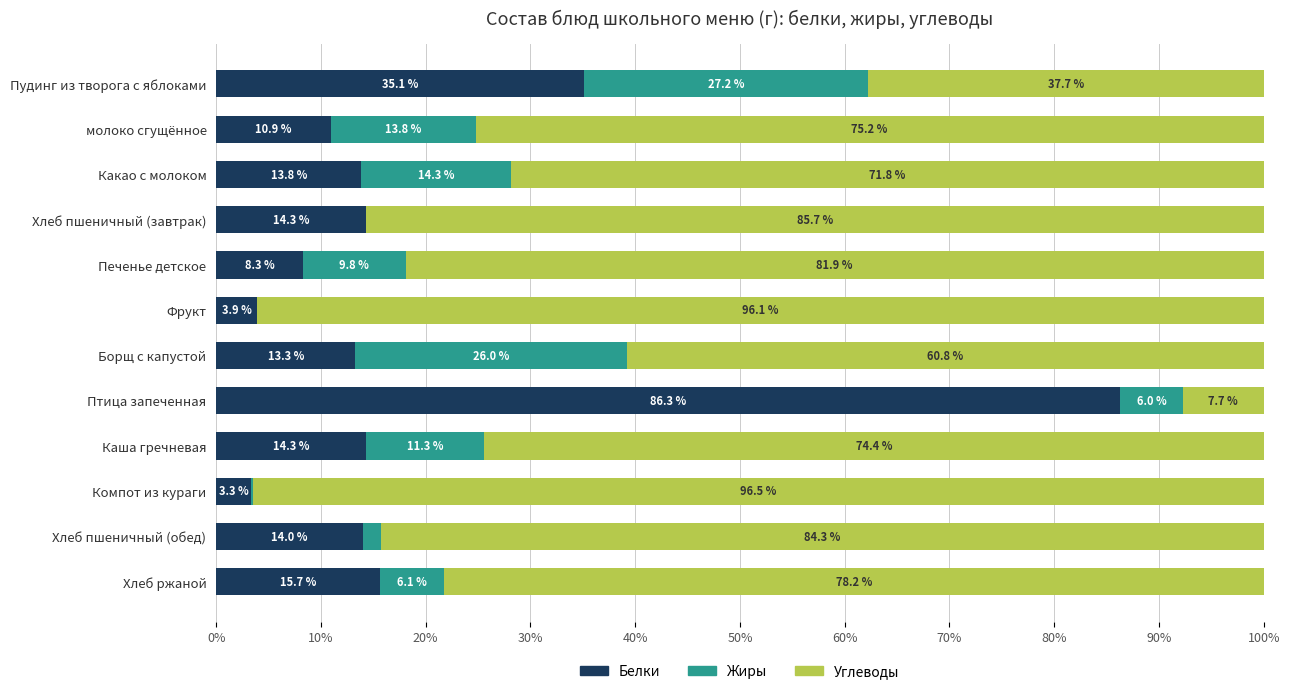

The Белки series shows 8.3 at Печенье детское. True or false?

True